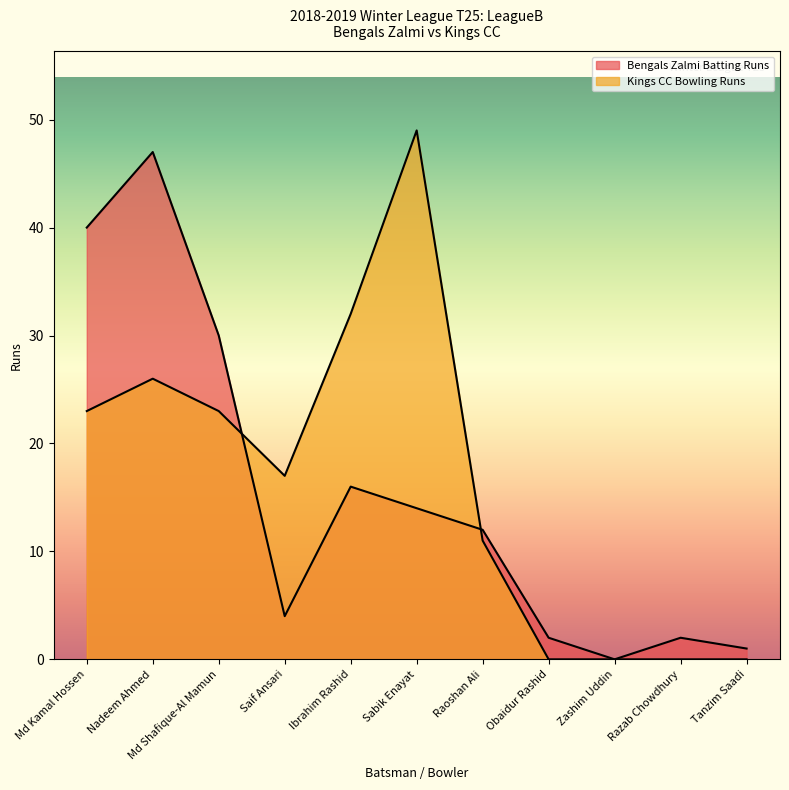

List the labels in order of Bengals Zalmi Batting Runs value, largest first.

Nadeem Ahmed, Md Kamal Hossen, Md Shafique-Al Mamun, Ibrahim Rashid, Sabik Enayat, Raoshan Ali, Saif Ansari, Obaidur Rashid, Razab Chowdhury, Tanzim Saadi, Zashim Uddin